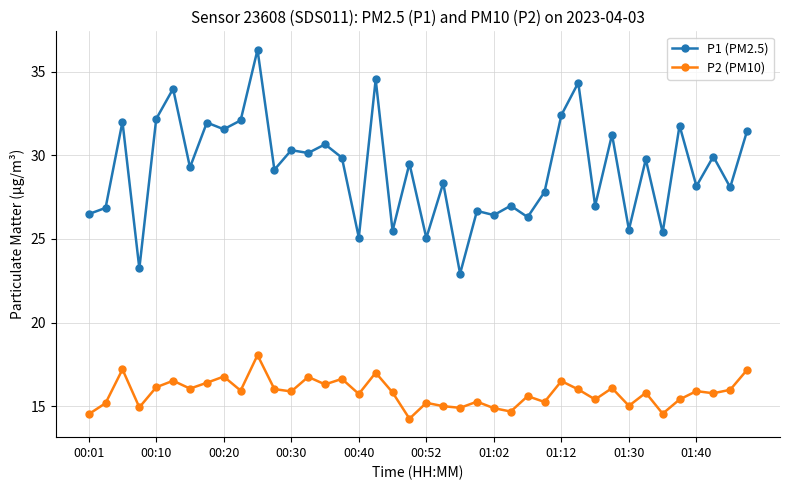

What are all the series names shown in the legend?

P1 (PM2.5), P2 (PM10)